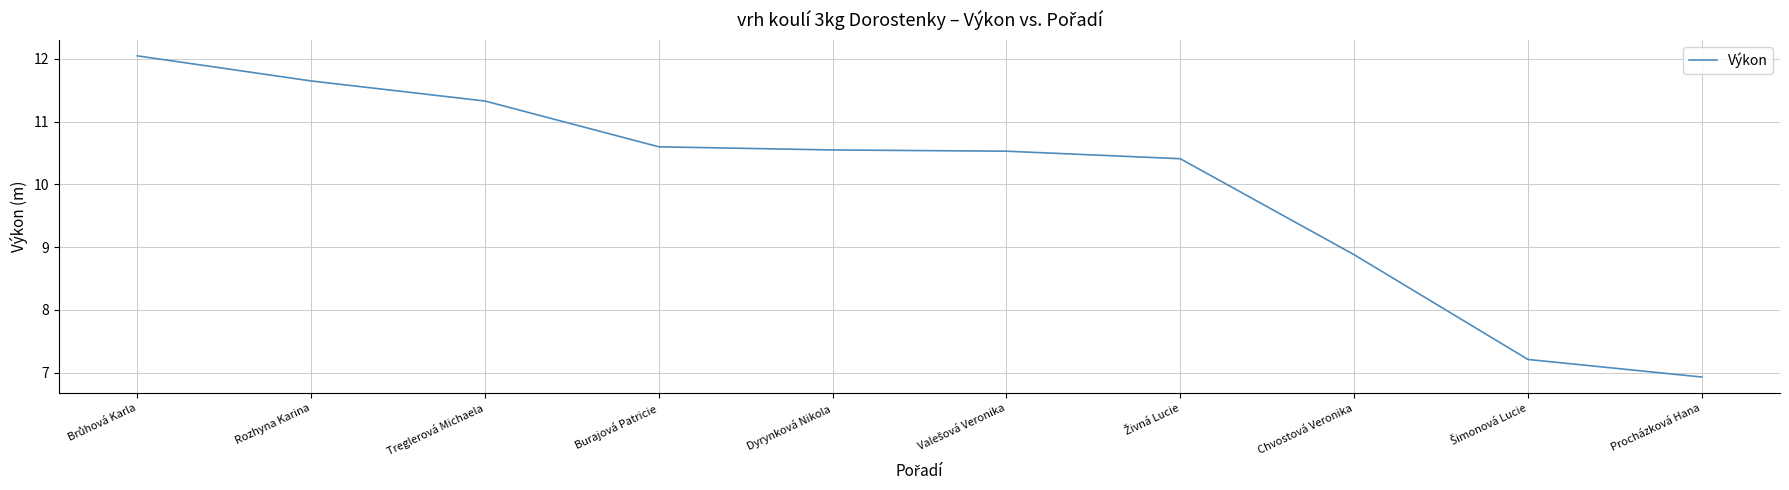

What is the change in value from Rozhyna Karina to Treglerová Michaela?

-0.3